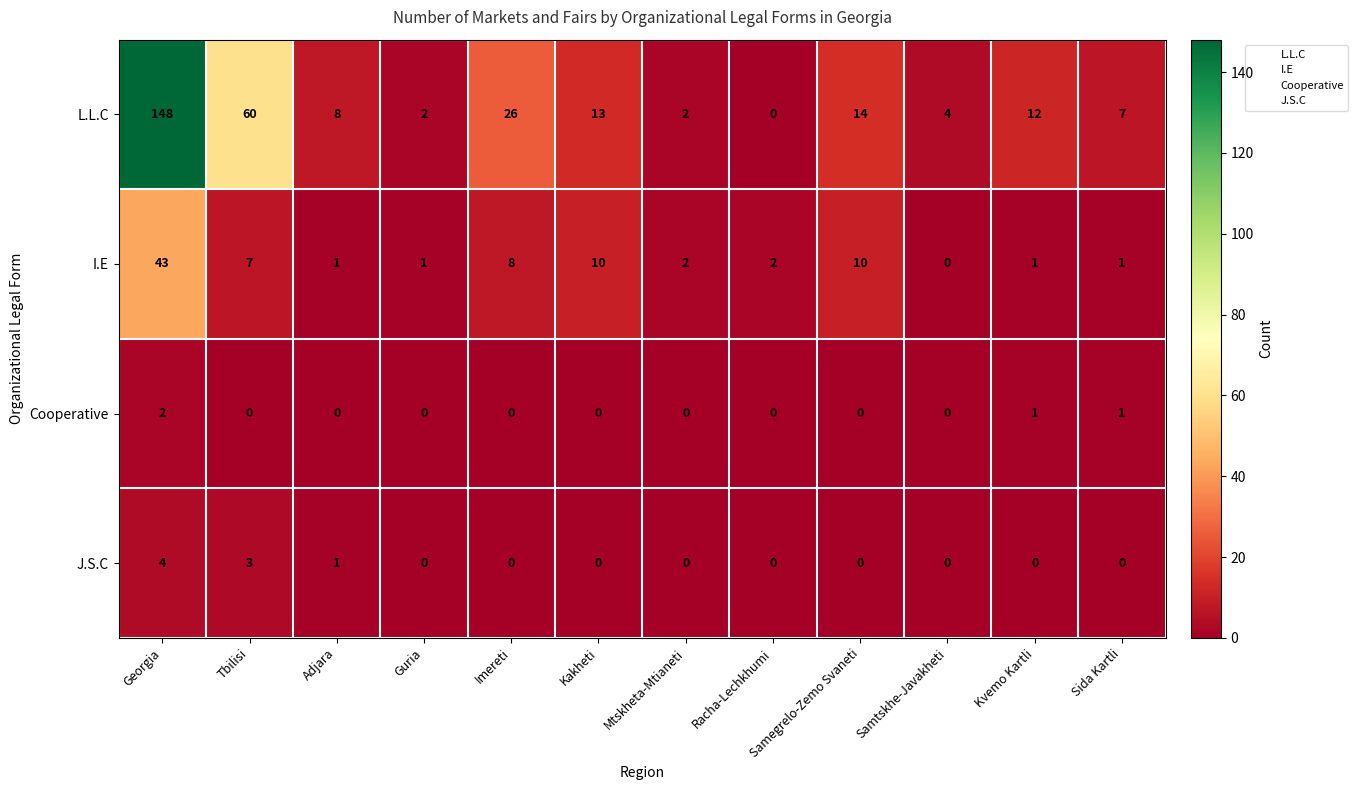

Is the value of J.S.C at Racha-Lechkhumi greater than the value of Cooperative at Kvemo Kartli?

No